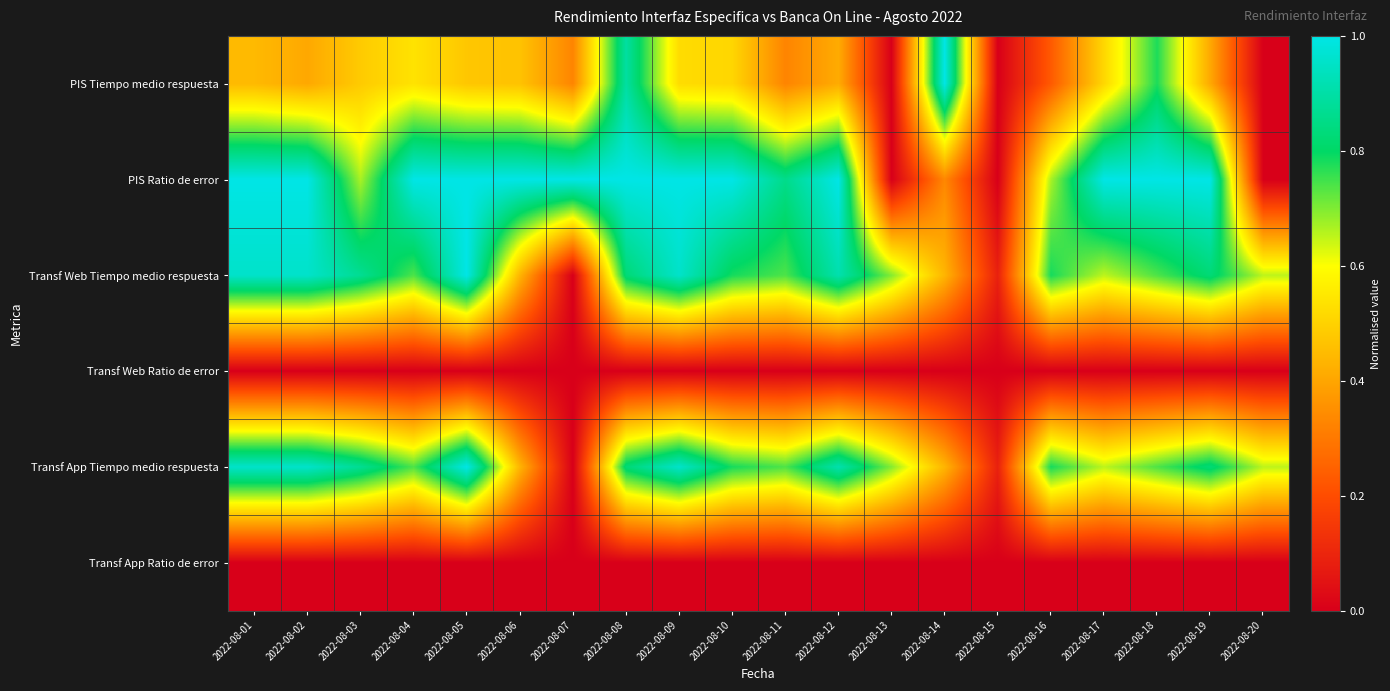

Which series has the largest range (max minus min)?

PIS Tiempo medio respuesta